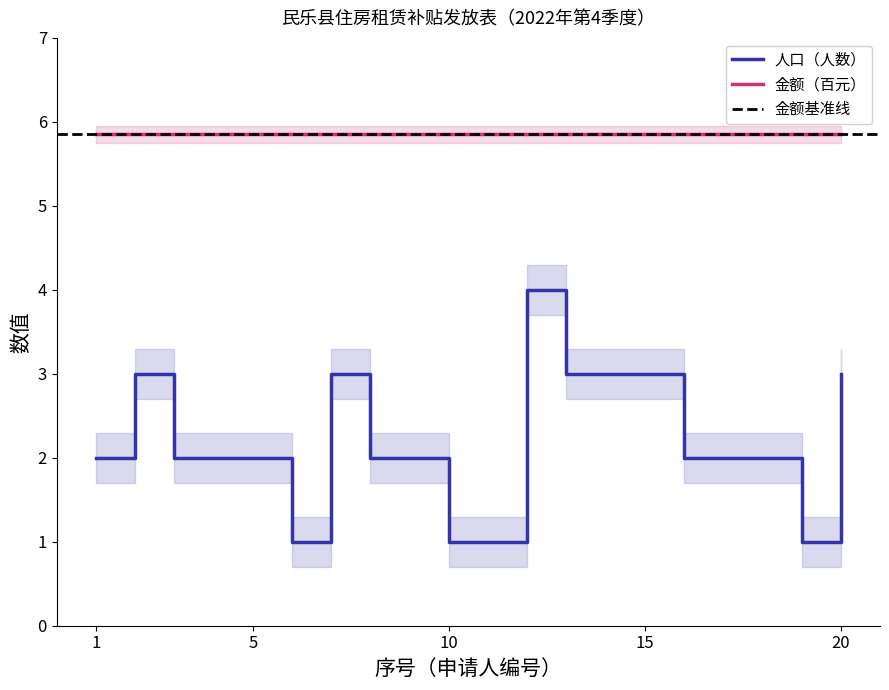

Rank the categories by value from highest to lowest.

12, 2, 7, 13, 14, 15, 20, 1, 3, 4, 5, 8, 9, 16, 17, 18, 6, 10, 11, 19